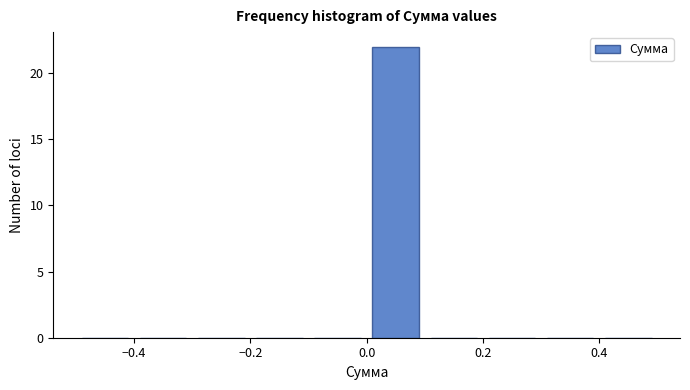

Which range on the x-axis has the tallest bar?

0.0 to 0.1